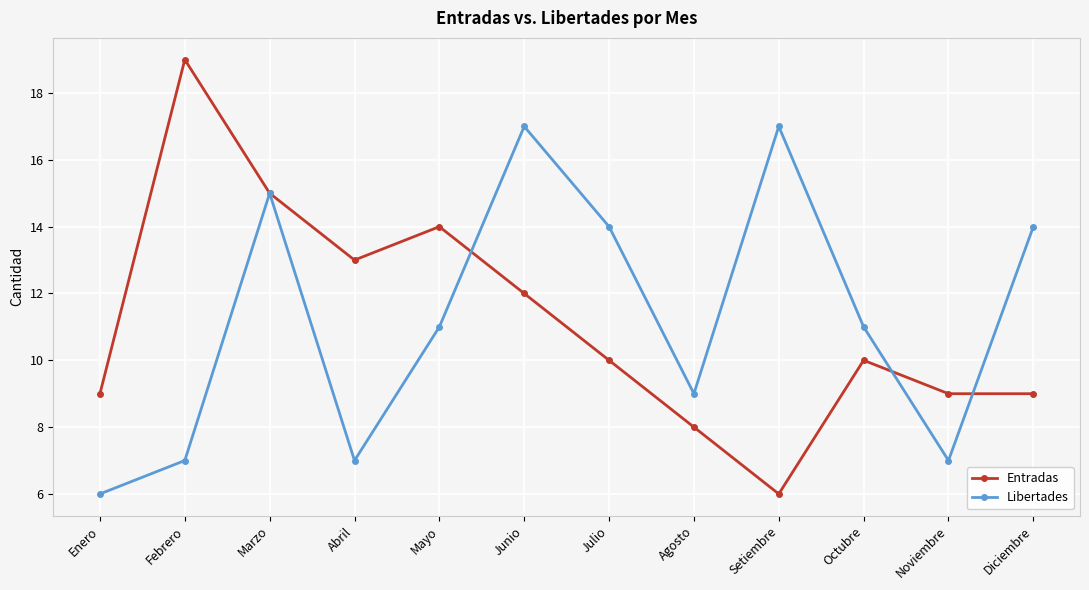

What is the value of the Libertades point at the 1st from the left?

6